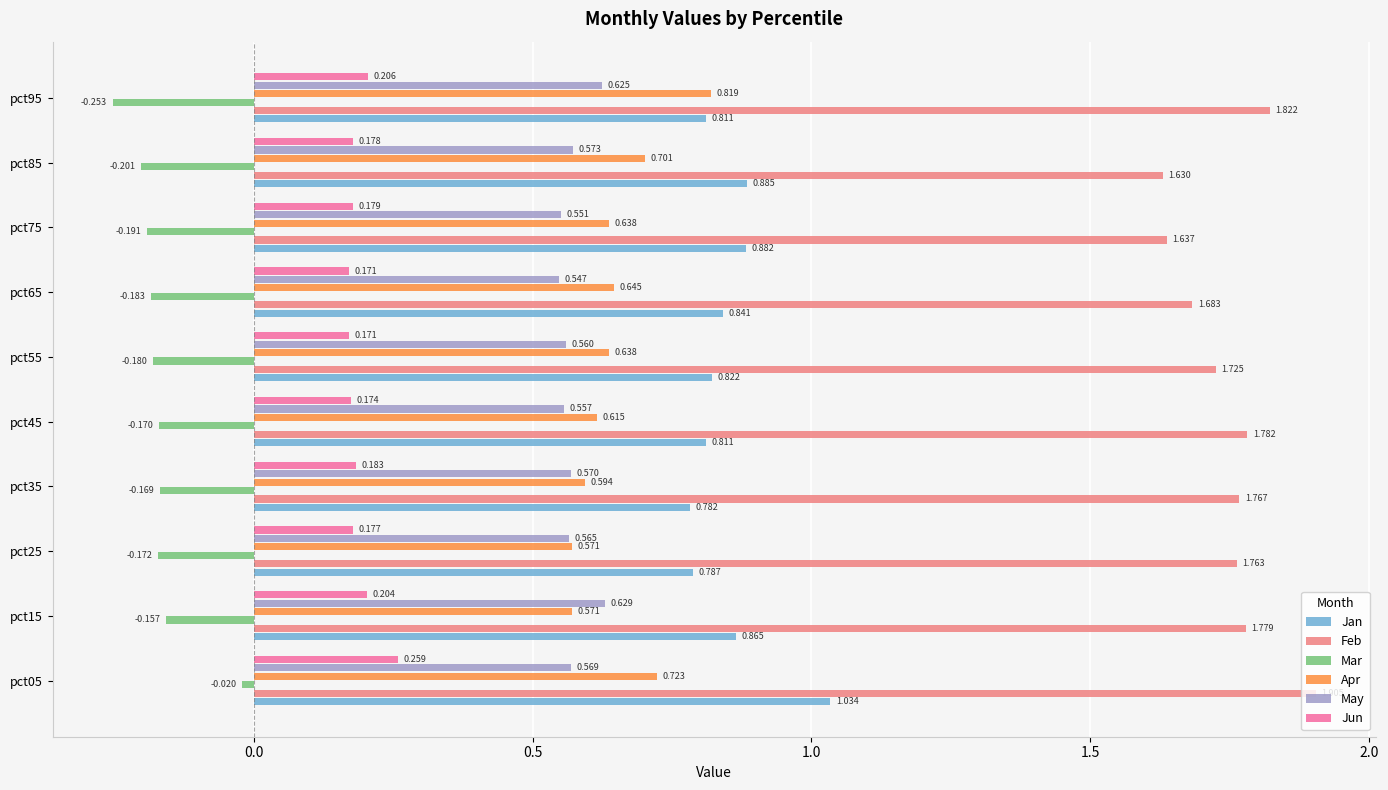

Between pct45 and pct95, which series saw the biggest shift?

Apr